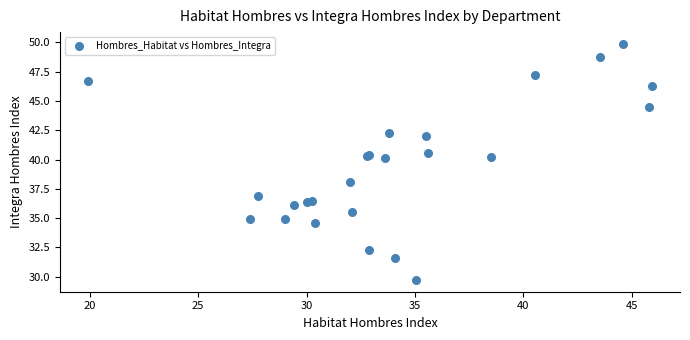

What Y value in the scatter plot is closest to 39?

38.1